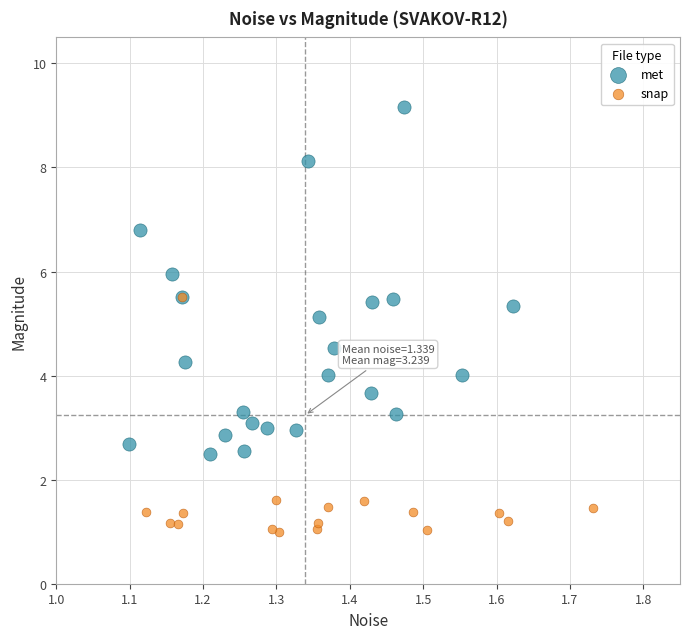

Which series has the largest Y range (max minus min)?

met